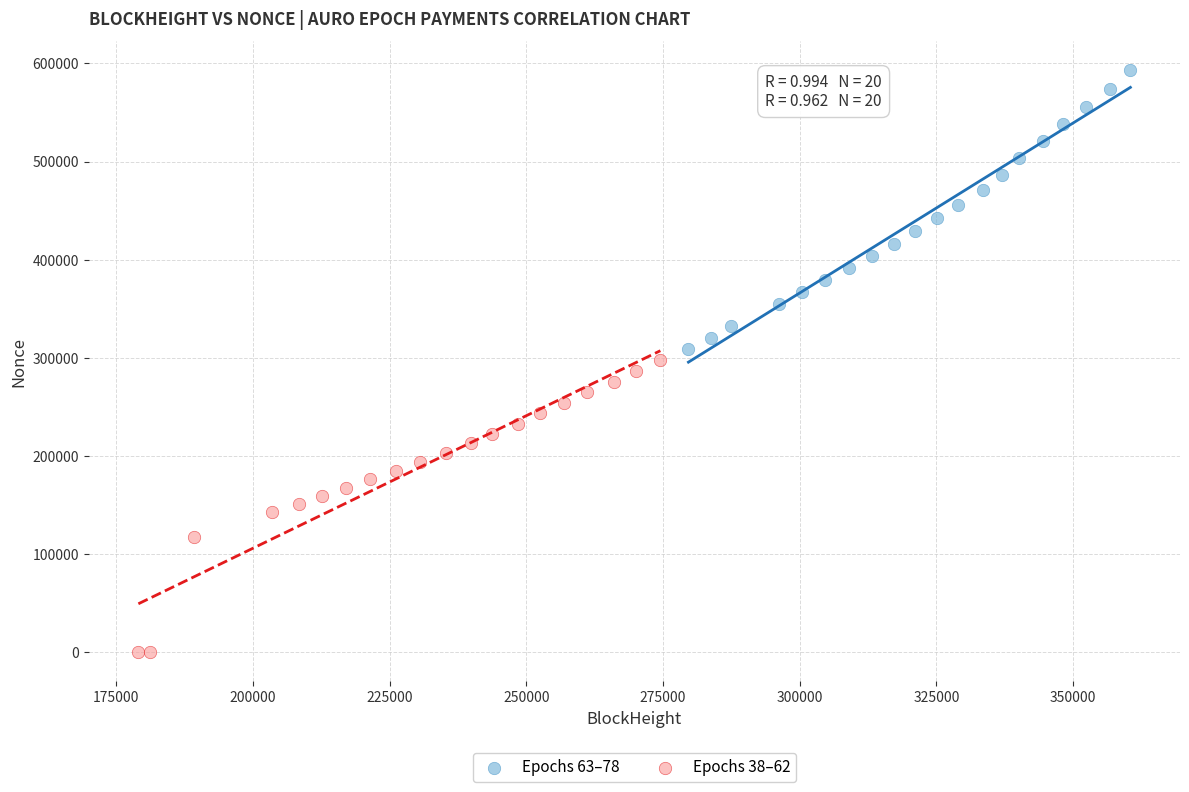

Which series has the widest spread of Y values?

Epochs 38–62